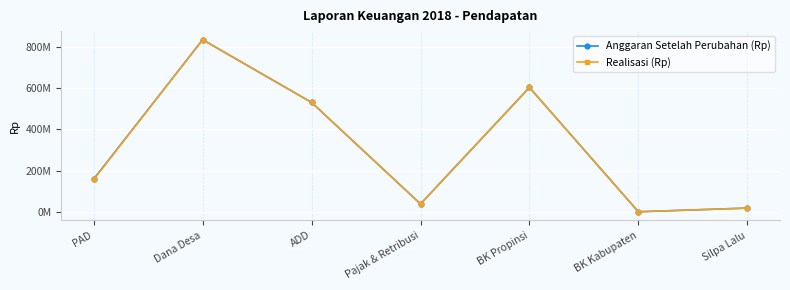

The Realisasi (Rp) series shows 1132761146.6 at Dana Desa. True or false?

False